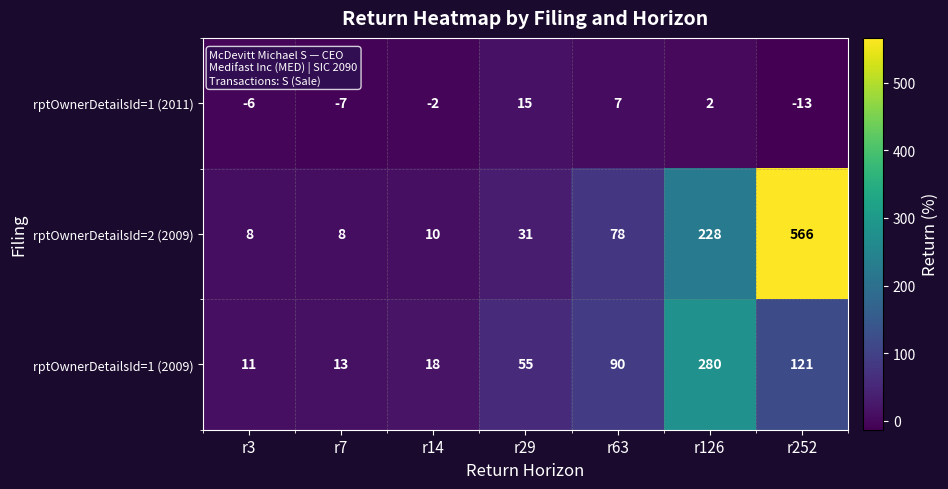

The value of rptOwnerDetailsId=2 (2009) at r7 is 5. True or false?

False